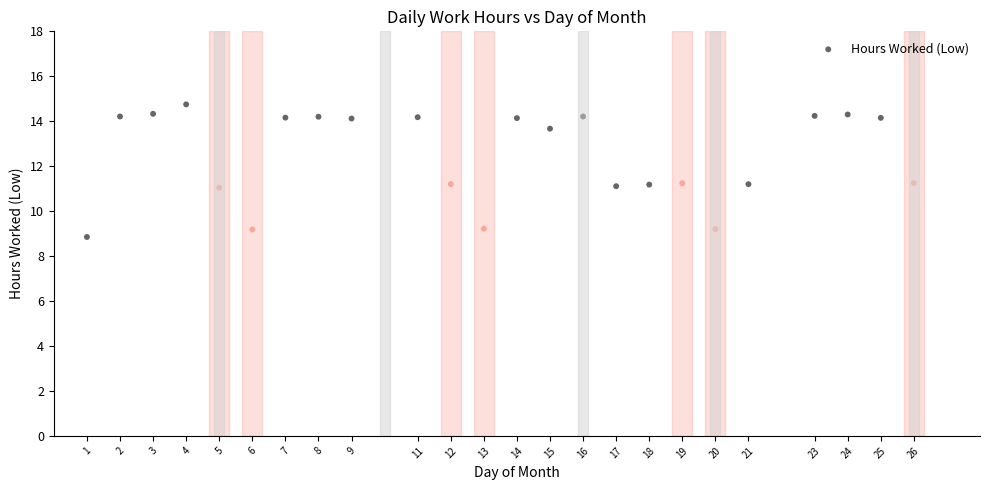

What is the range of Y values (max minus min)?

5.9